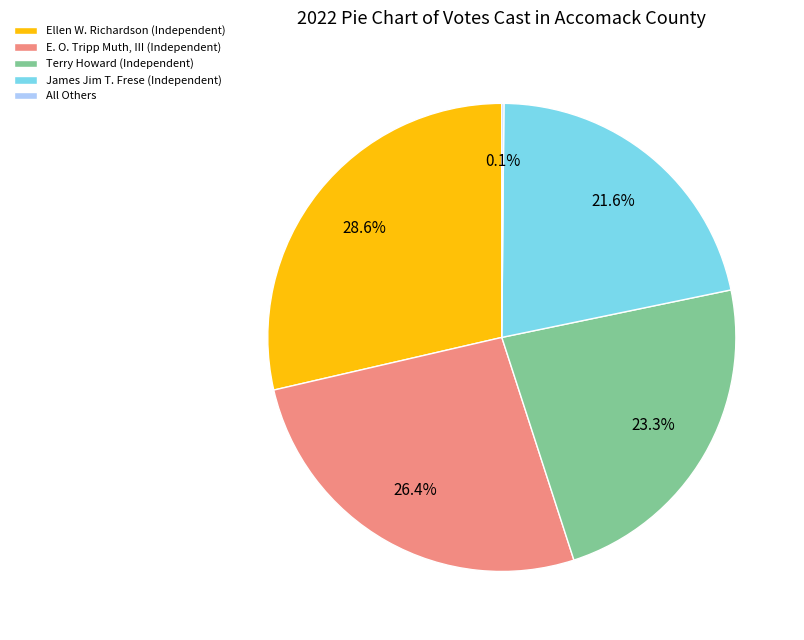

True or false: Ellen W. Richardson (Independent) accounts for 36% of the total.

False